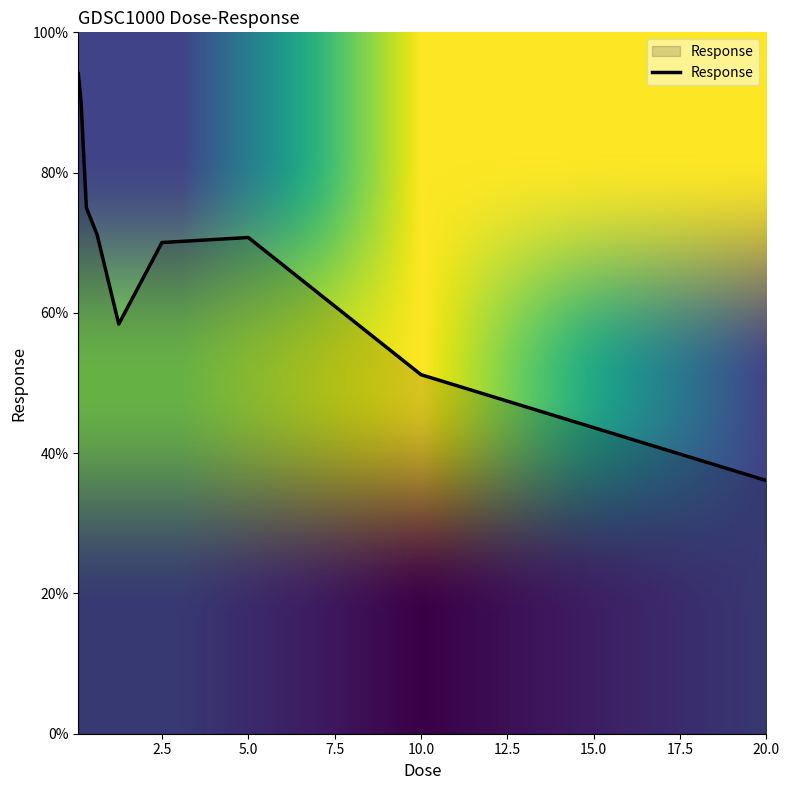

What is the smallest value displayed?

36.1